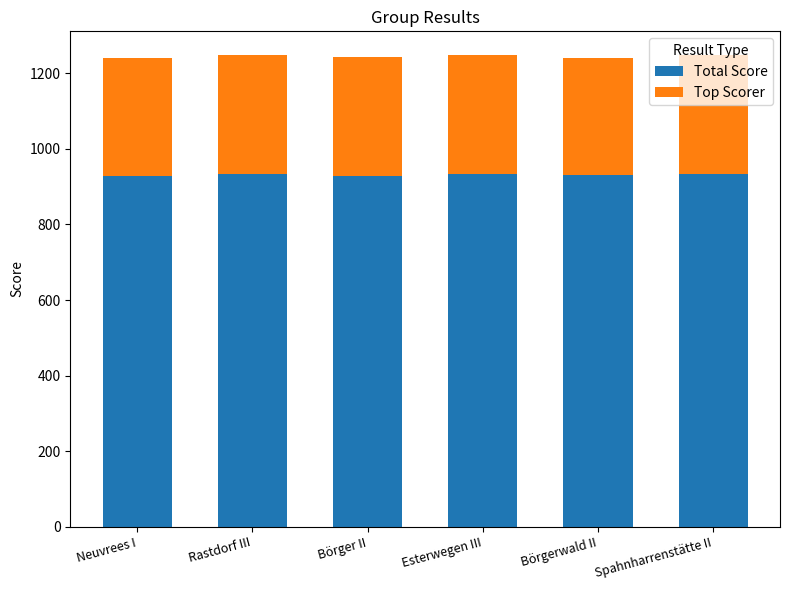

What is the average value of the Total Score series?

931.9